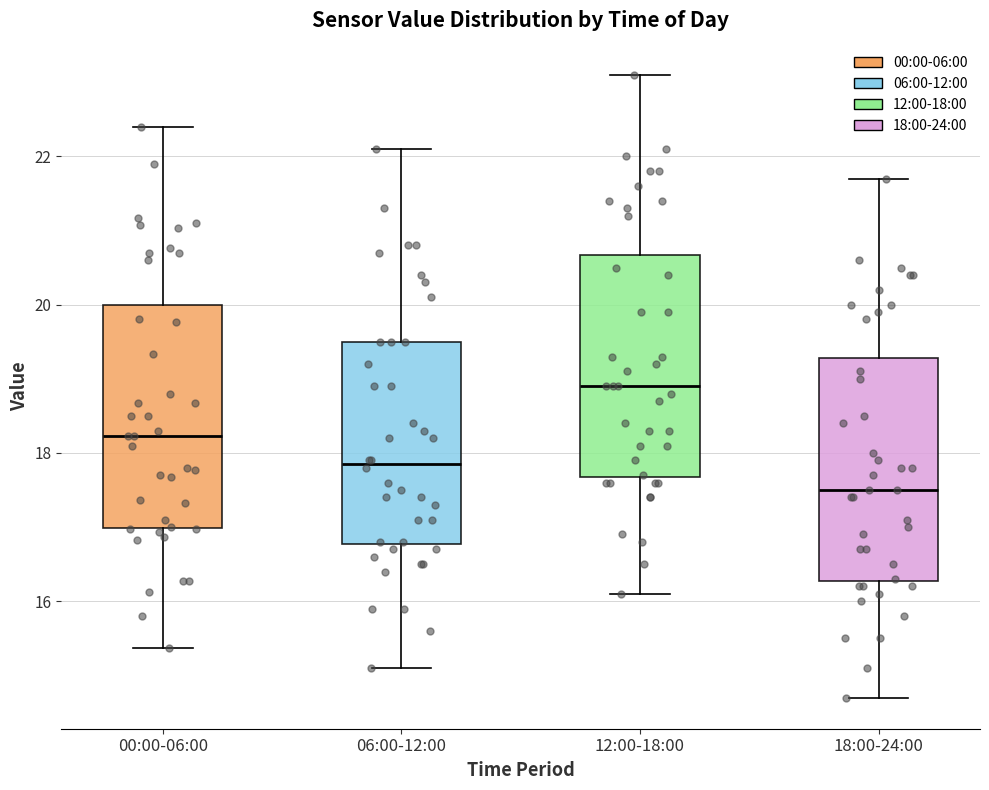

Reading left to right, transcribe this box plot: for each box, give where its median line is, the range the box spans, and where its two whiskers end, as read against the y-axis. The values are not printed on the chart, so give them approximately, as read against the axis.

00:00-06:00: median 18.2, box 17.0 to 20.0, whiskers 15.4 to 22.4
06:00-12:00: median 17.8, box 16.8 to 19.6, whiskers 15.2 to 22.2
12:00-18:00: median 19.0, box 17.6 to 20.6, whiskers 16.2 to 23.2
18:00-24:00: median 17.6, box 16.2 to 19.2, whiskers 14.8 to 21.8